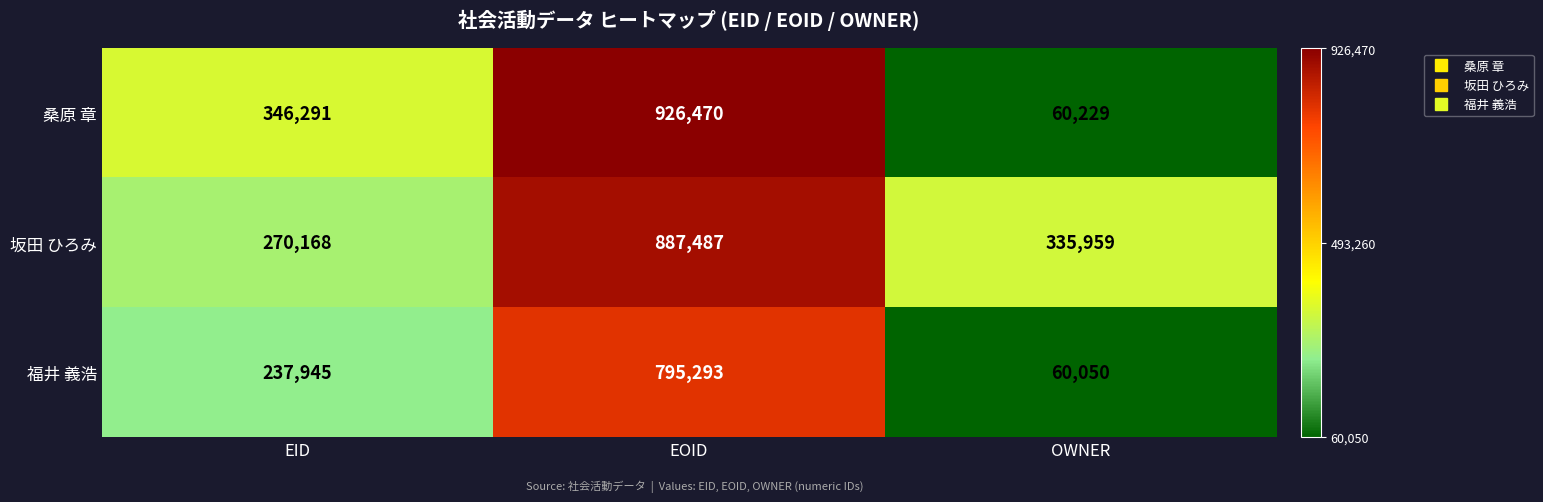

What is the total value across all series at OWNER?

456238